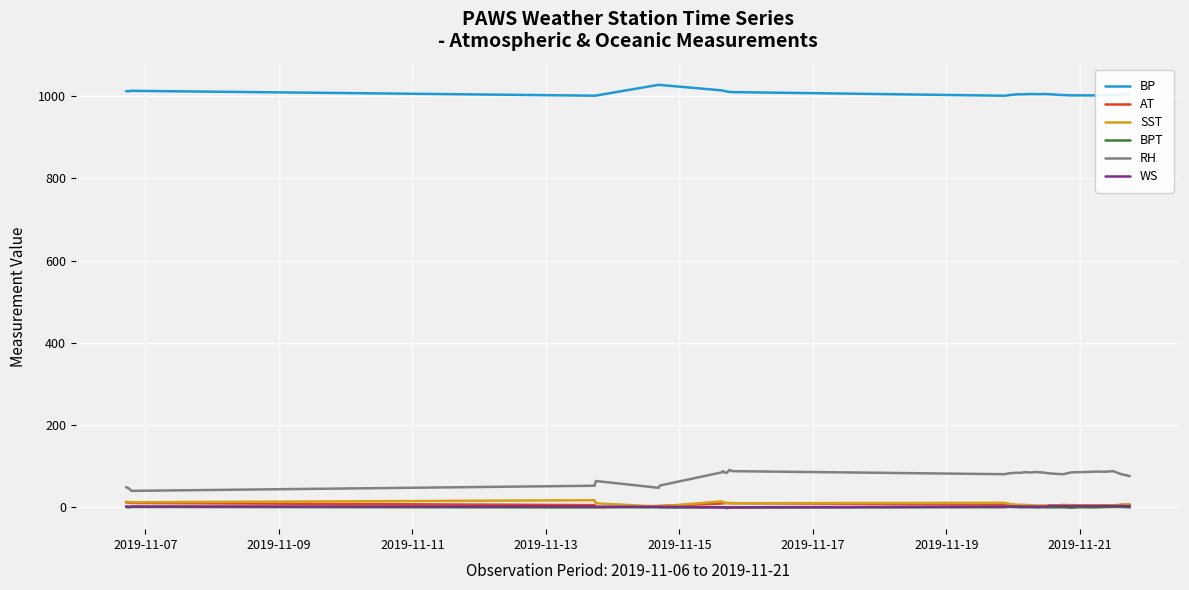

True or false: AT and RH cross at least once.

False